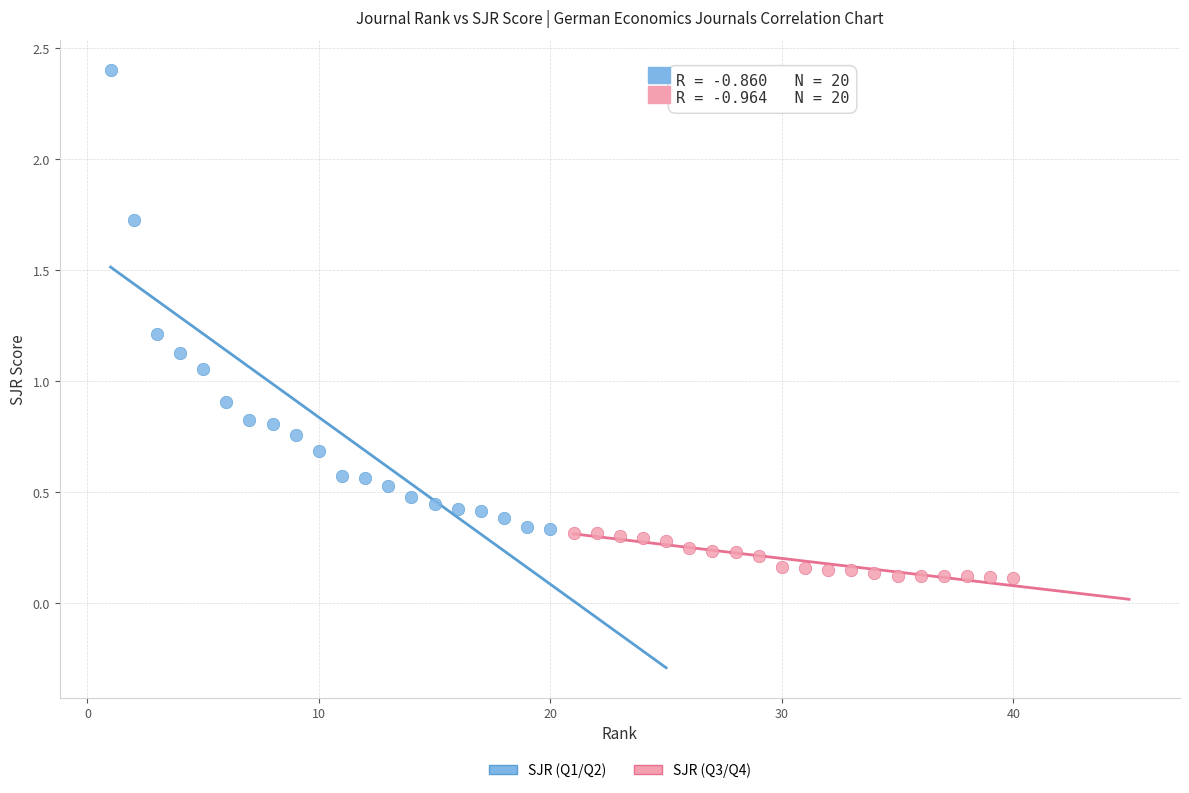

Which series has the largest Y range (max minus min)?

SJR (Q1/Q2)